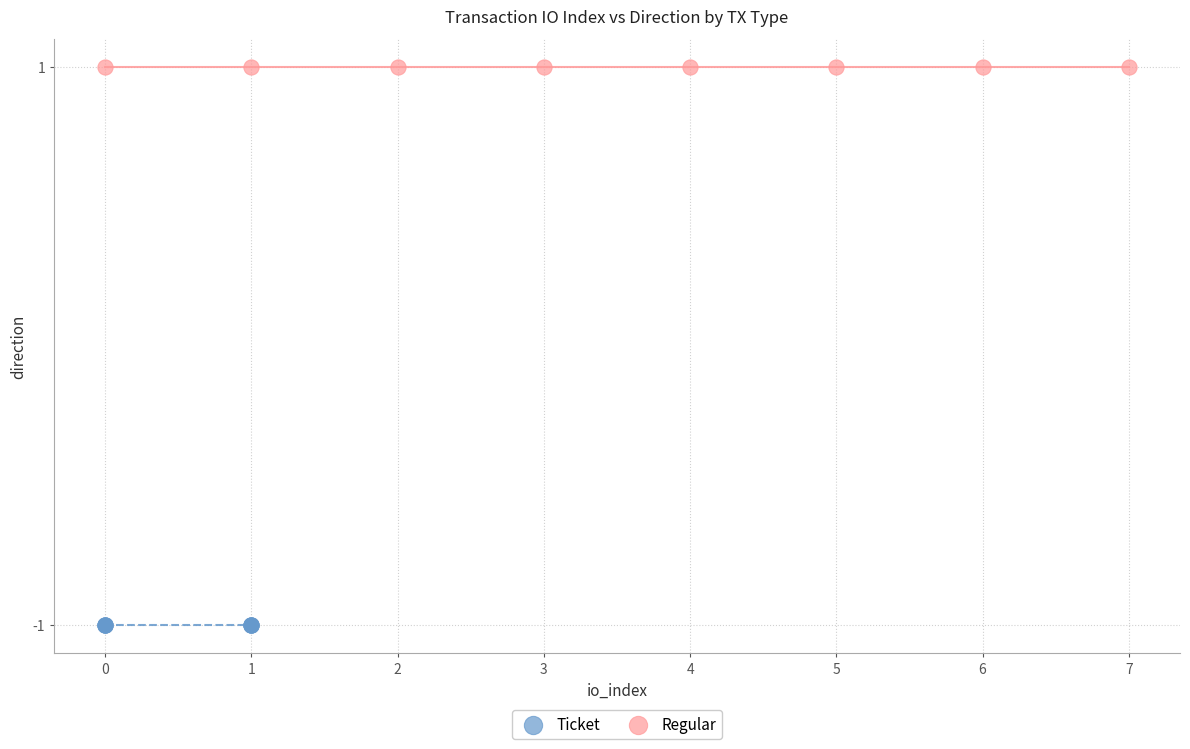

Which series contains the highest Y value?

Regular